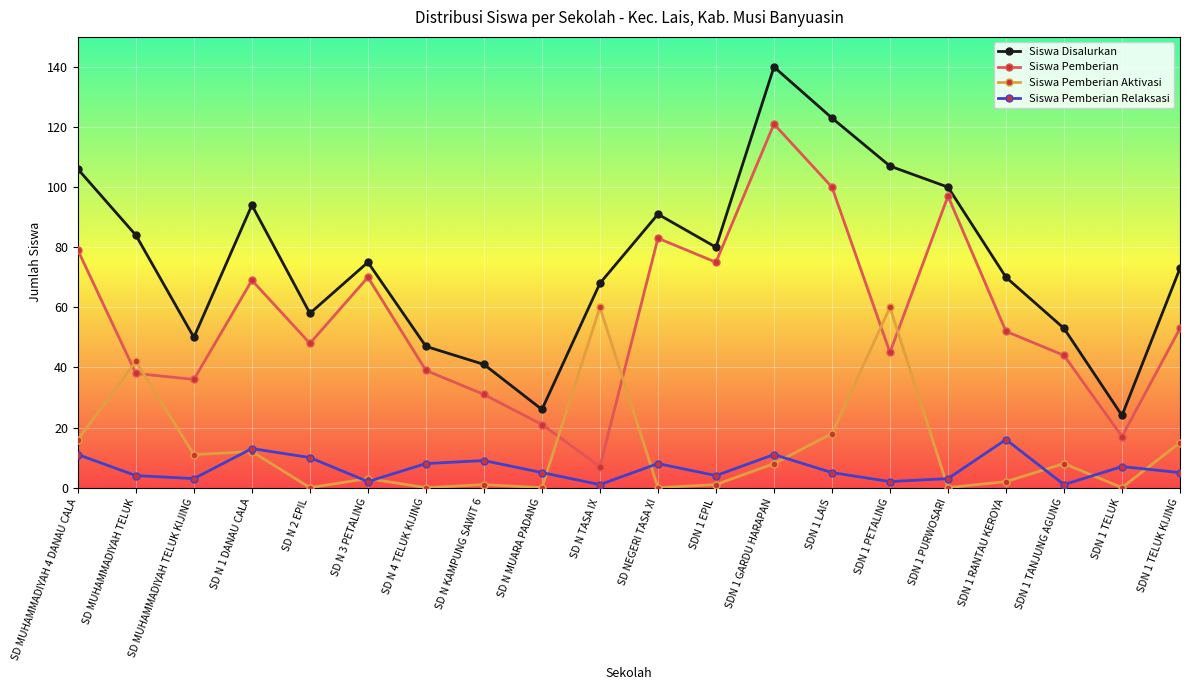

Count the number of categories in the chart.

20